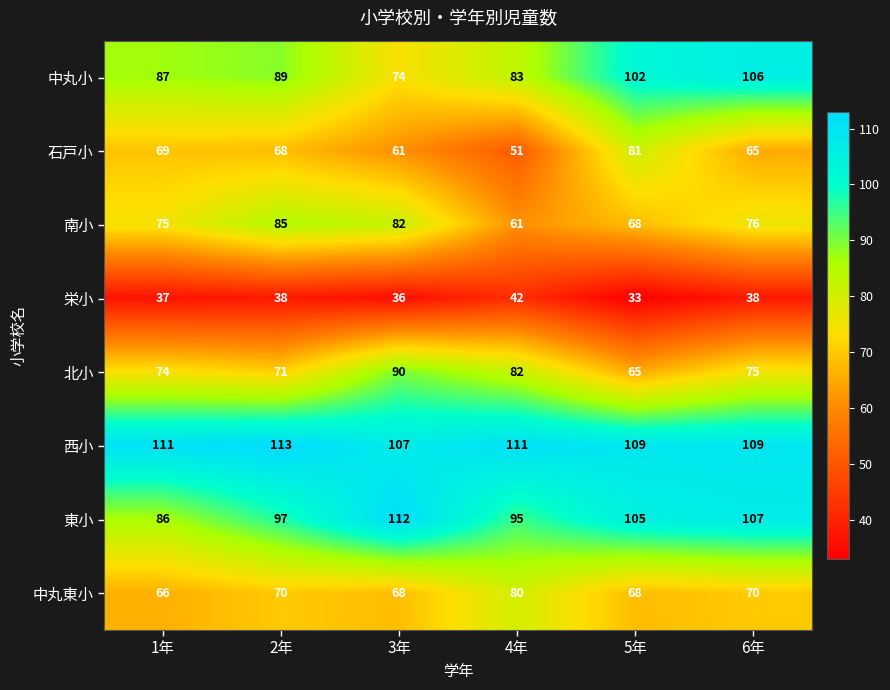

Rank the series by their maximum value, from highest to lowest.

西小, 東小, 中丸小, 北小, 南小, 石戸小, 中丸東小, 栄小